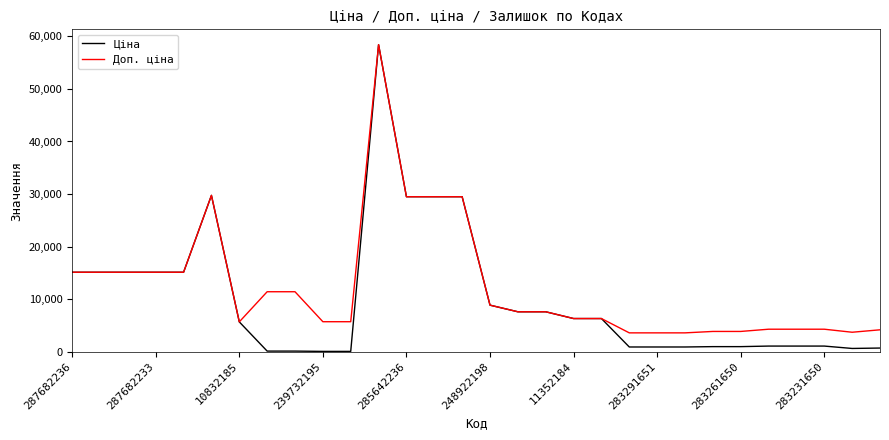

What is the maximum value shown in the chart?

58426.5